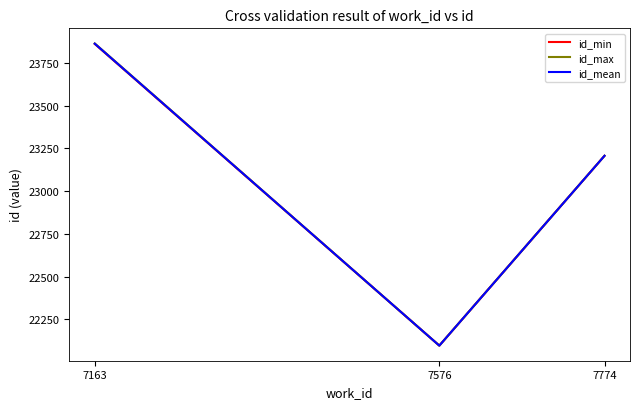

Where is id_min nearest to the value 22978?

7774